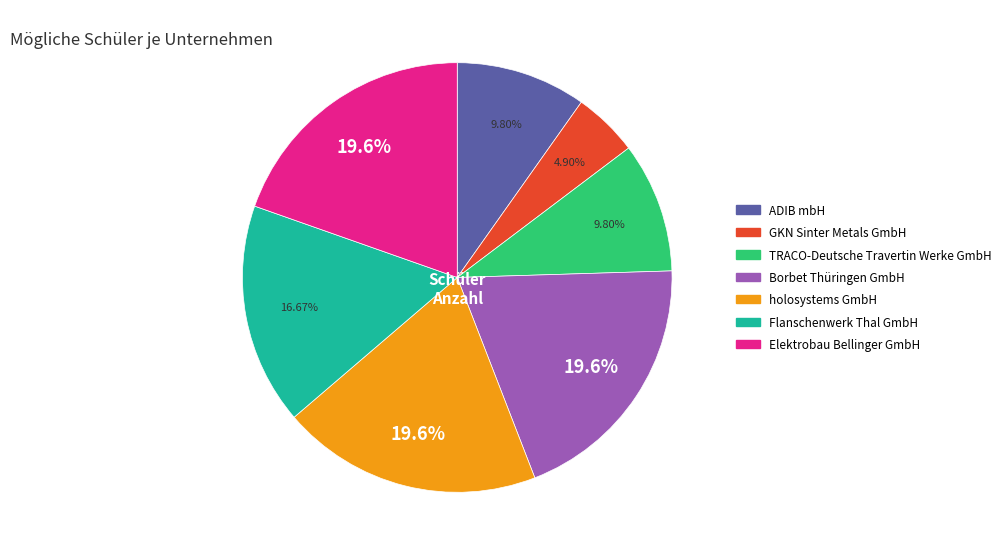

How many segments does this pie chart have?

7